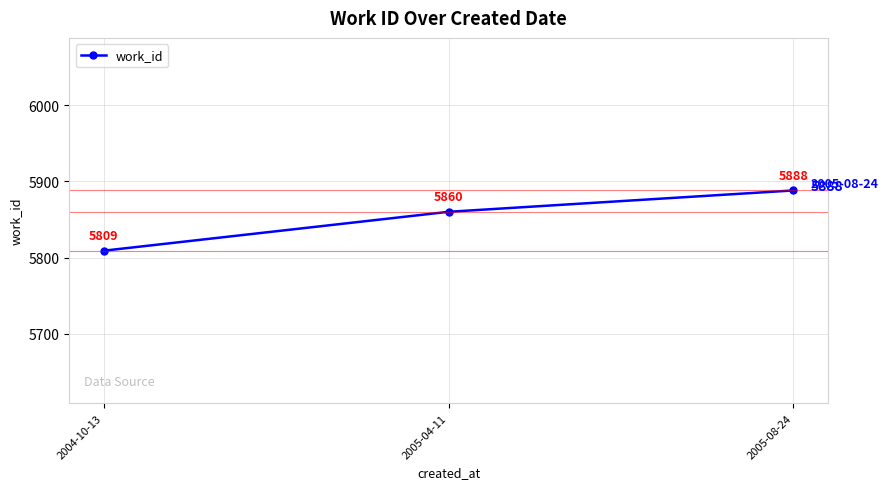

How many lines are shown in the chart?

1